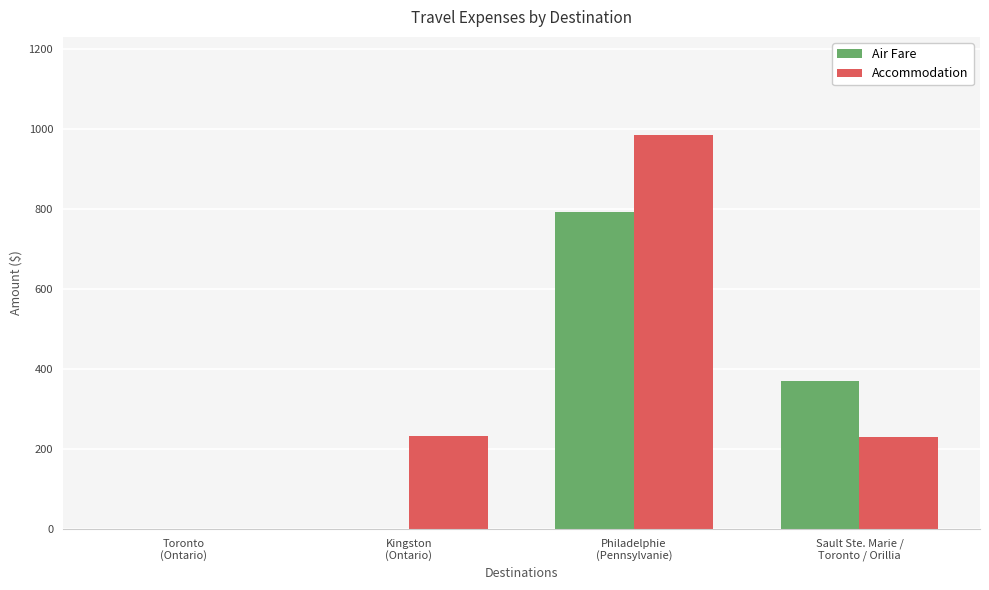

Is the value of Air Fare at Kingston
(Ontario) greater than the value of Accommodation at Kingston
(Ontario)?

No